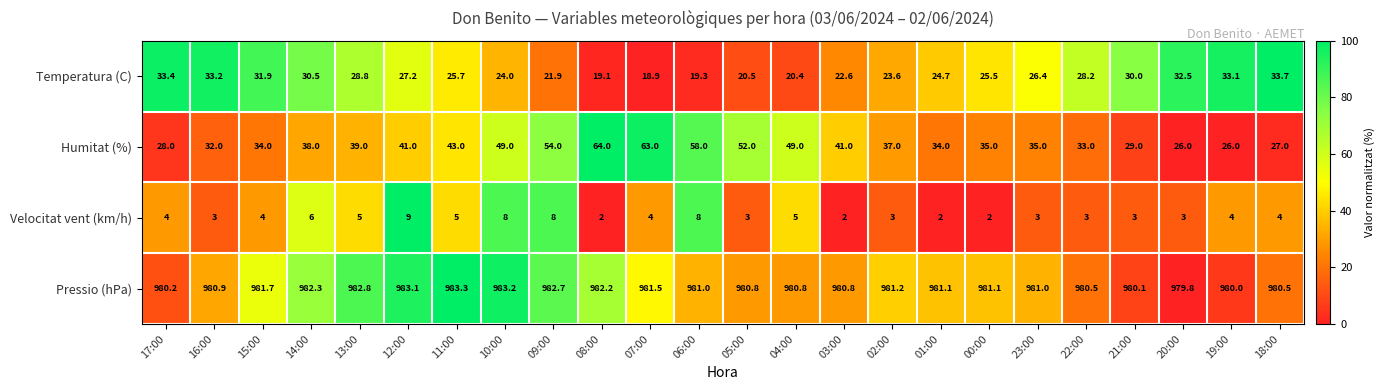

Is it true that Humitat (%) equals 33.0 at 22:00?

True